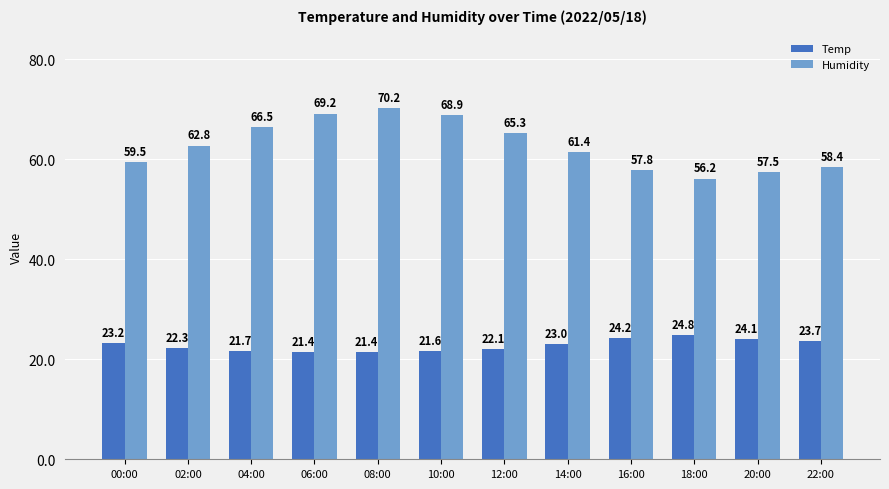

What value does the Humidity series have at 06:00?

69.2